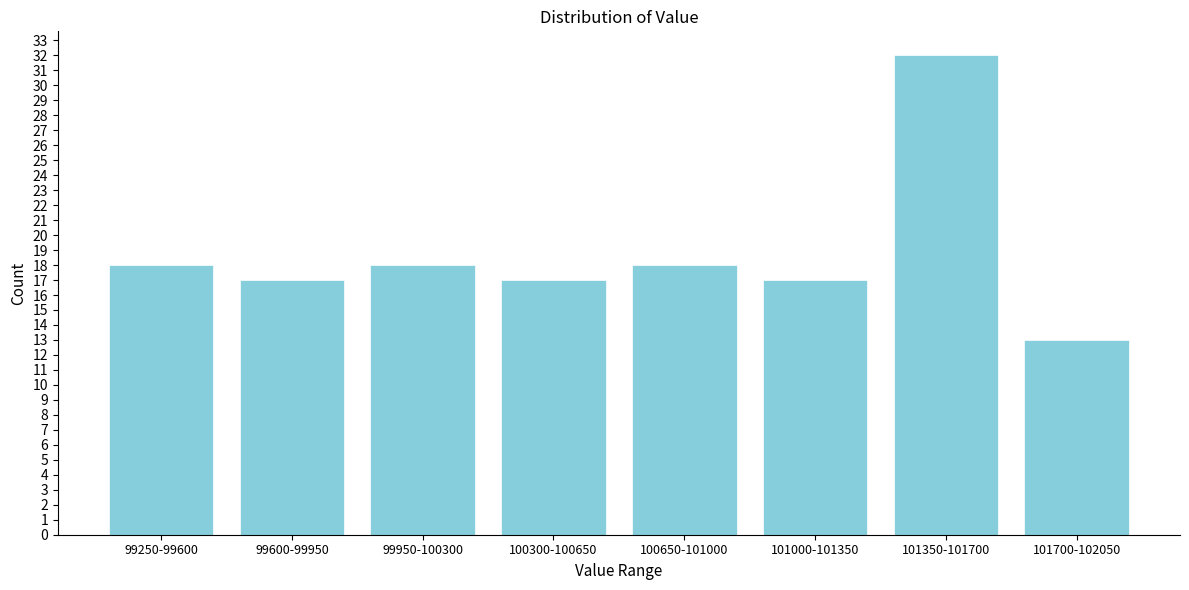

Reading left to right, list all the values displayed in this chart.

18	17	18	17	18	17	32	13